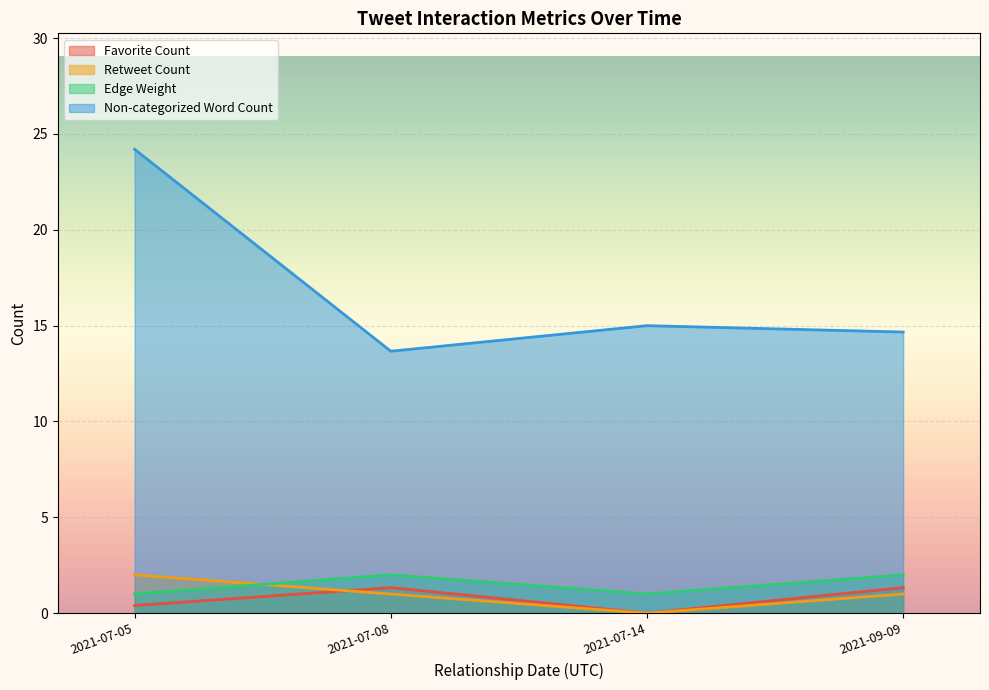

Which has a higher value, 2021-09-09 or 2021-07-08?

2021-09-09